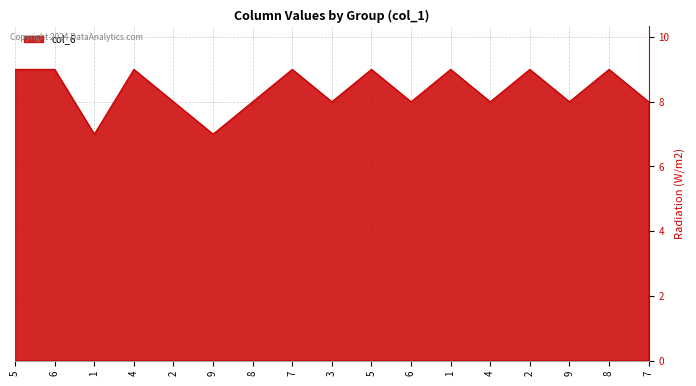

Is this an area chart (filled region under the line)?

Yes